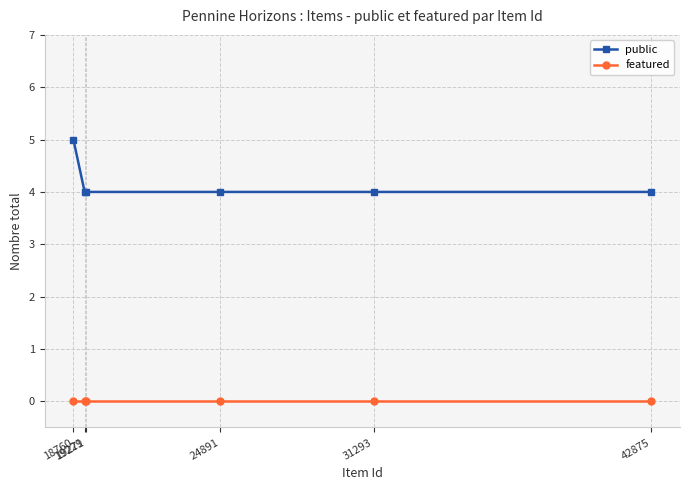

The value of public at 31293 is 4. True or false?

True